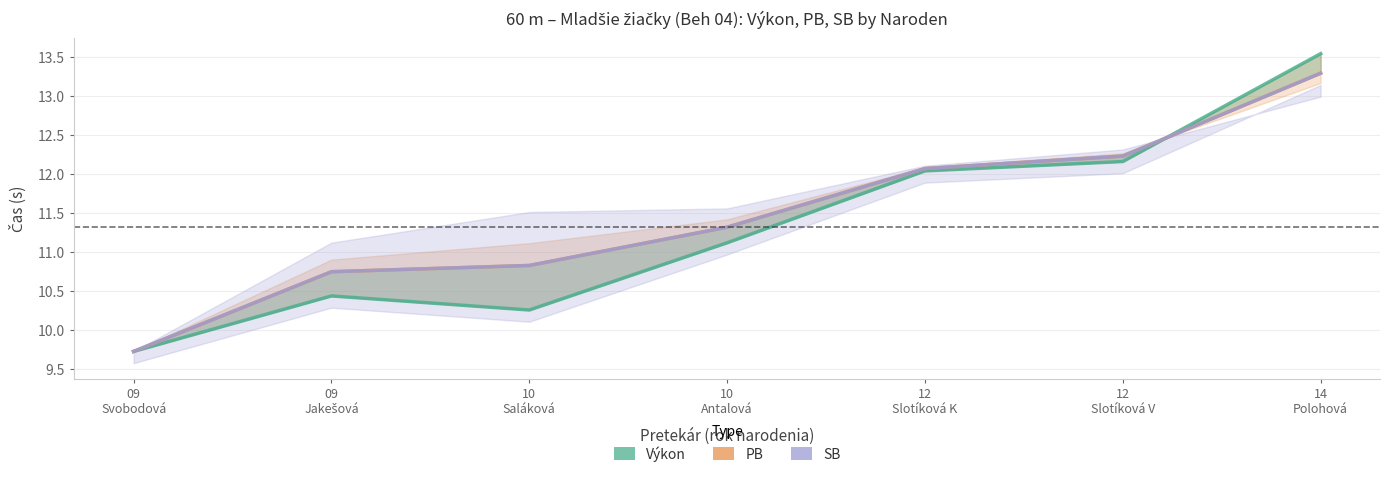

Where do Výkon and PB first cross each other?

12
Slotíková V and 14
Polohová